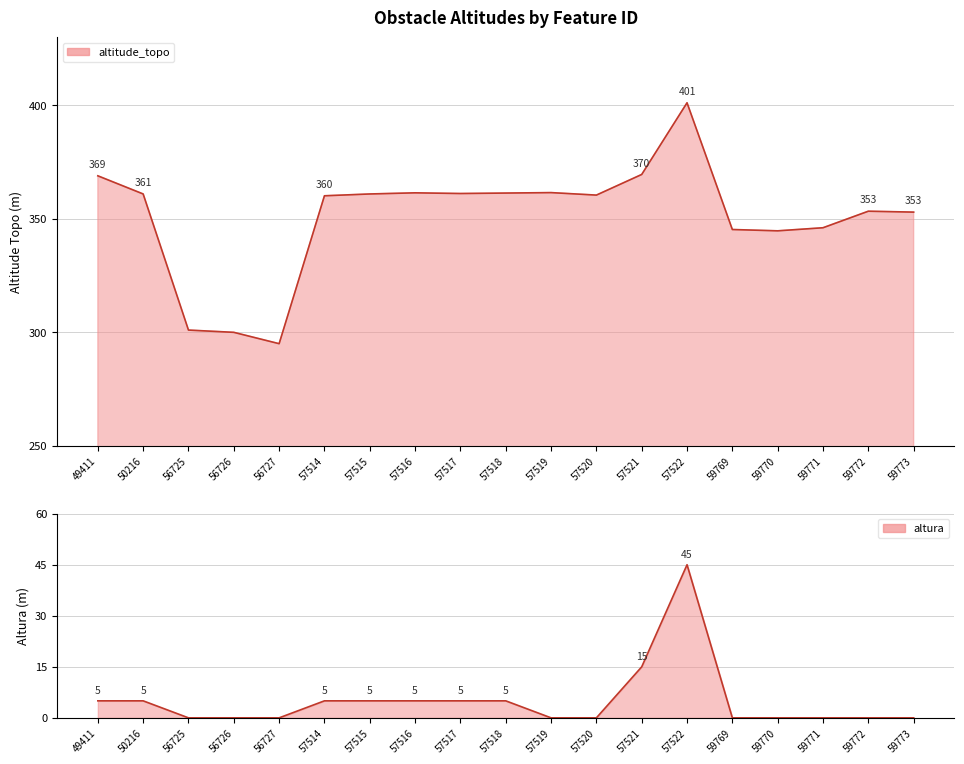

What is the difference between the second highest and minimum values in the altura series?

15.0